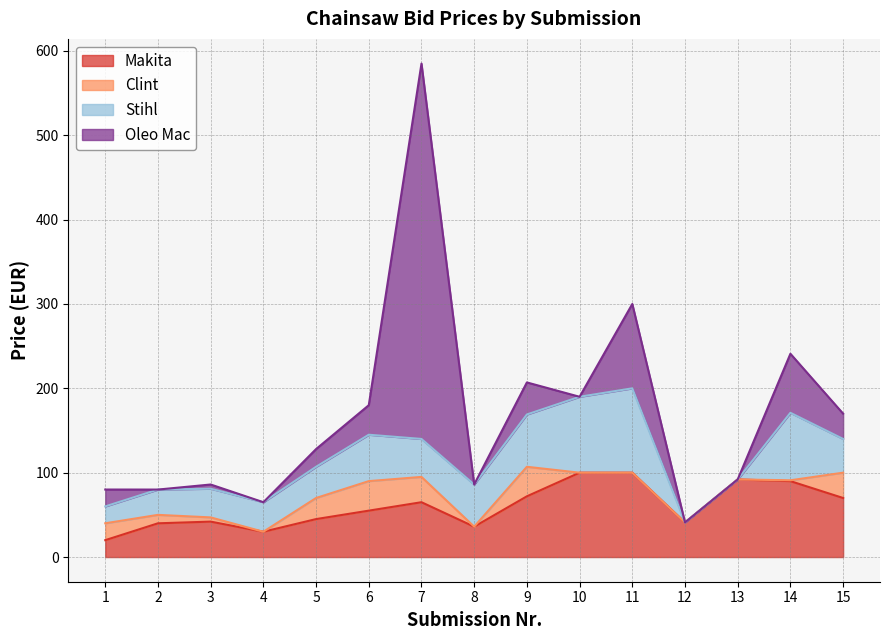

Does the chart display data point markers on the line(s)?

No